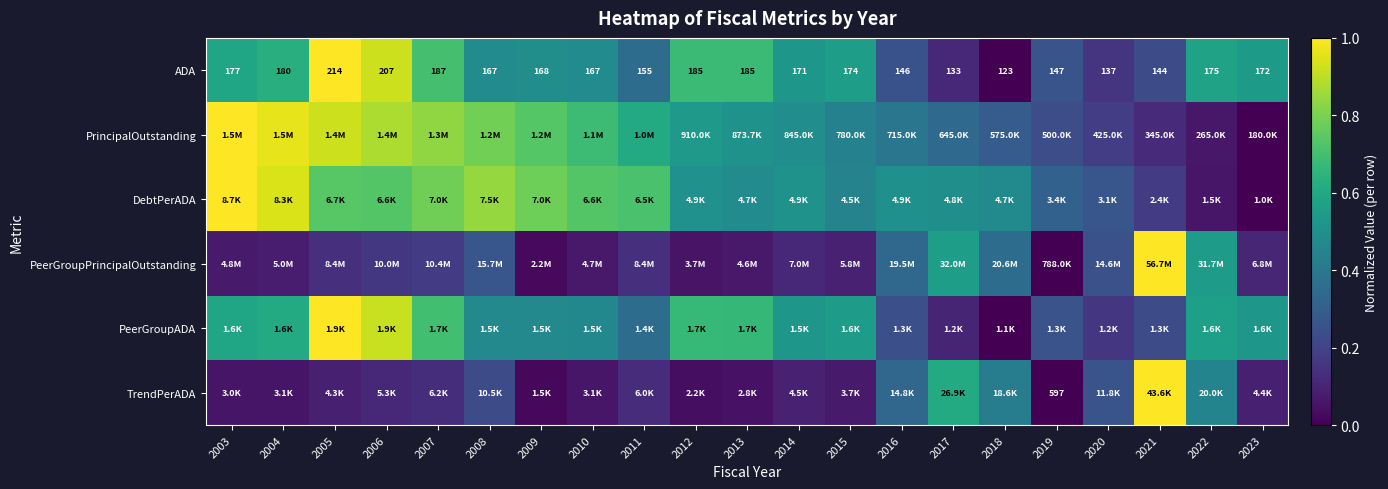

What is the sum of the TrendPerADA values at 2014 and 2003?

0.1